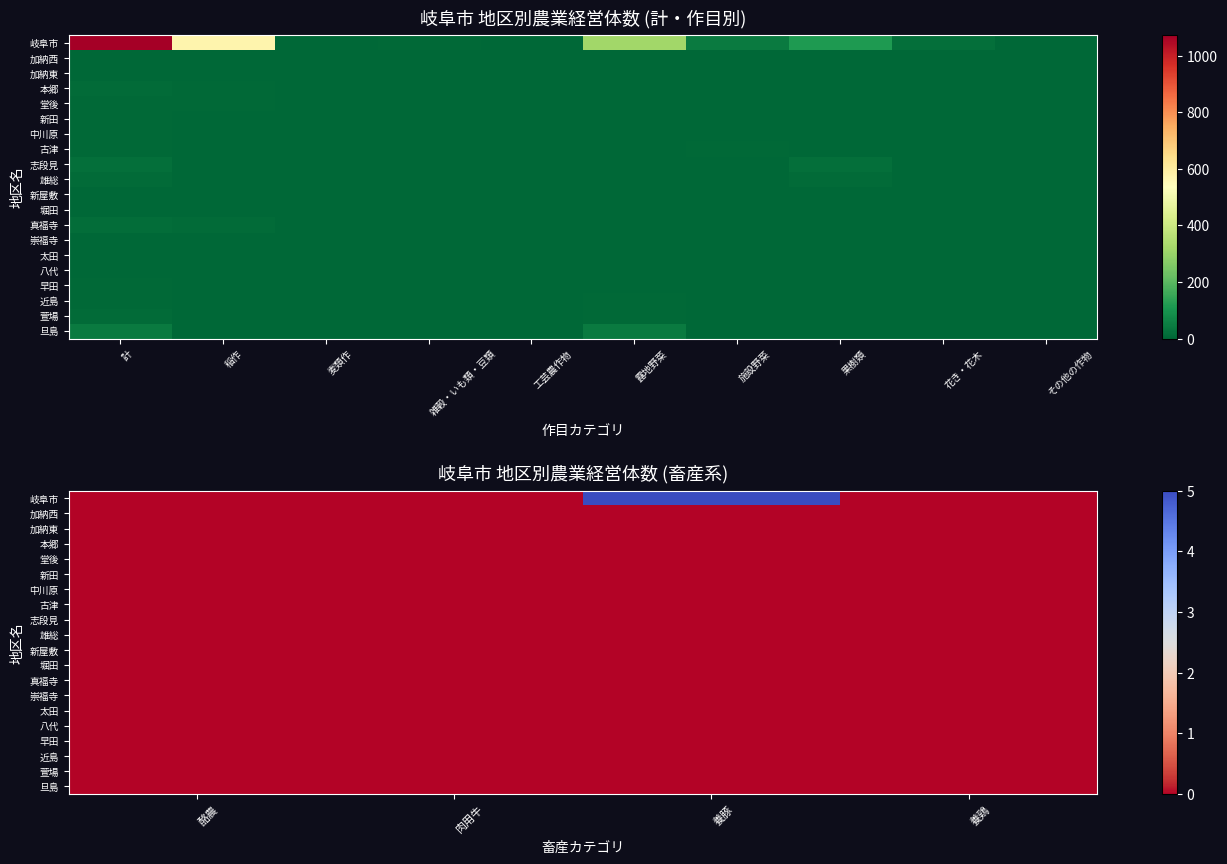

The value of 新屋敷 at 酪農 is 0. True or false?

True